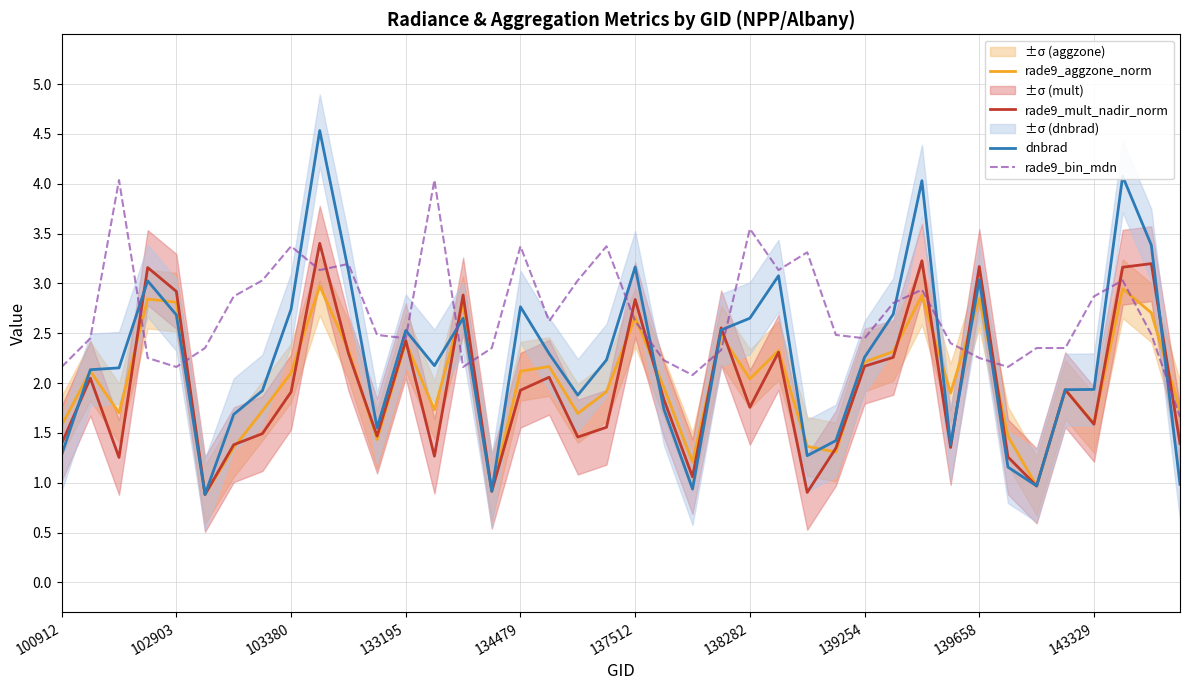

What is the total value across all series at 15?

5.1